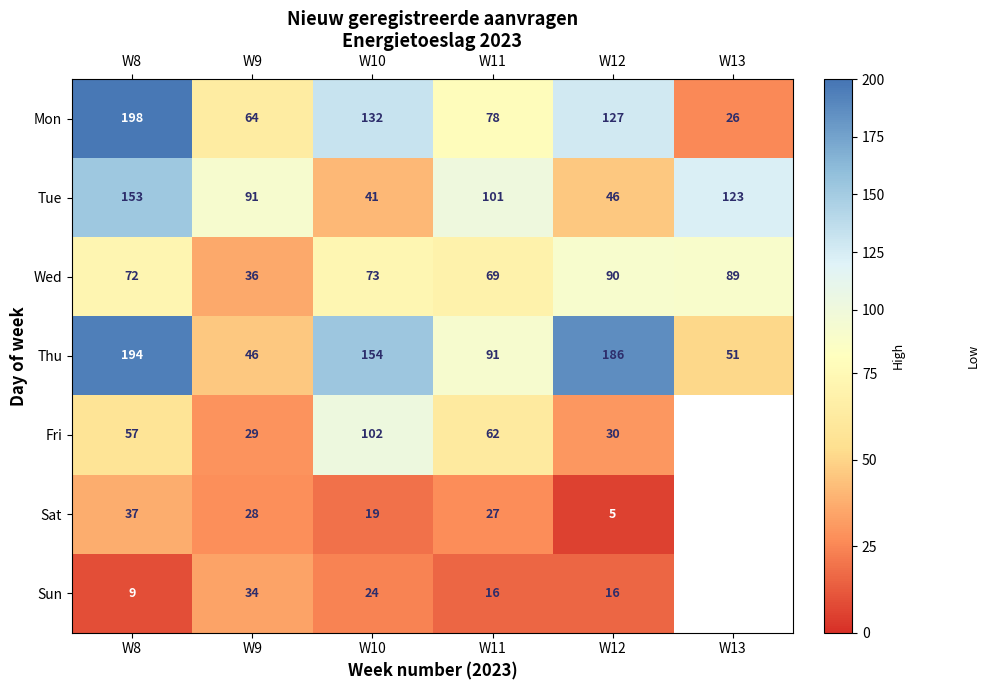

How many data points in Tue are less than 101?

3